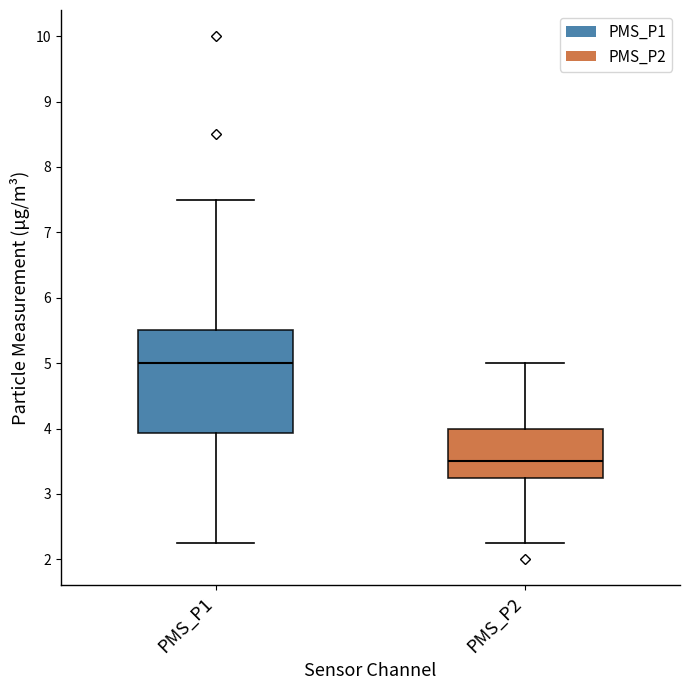

Where does the lower whisker of the box for PMS_P2 end on the y-axis? The values are not printed on the chart, so give them approximately, as read against the axis.

2.3